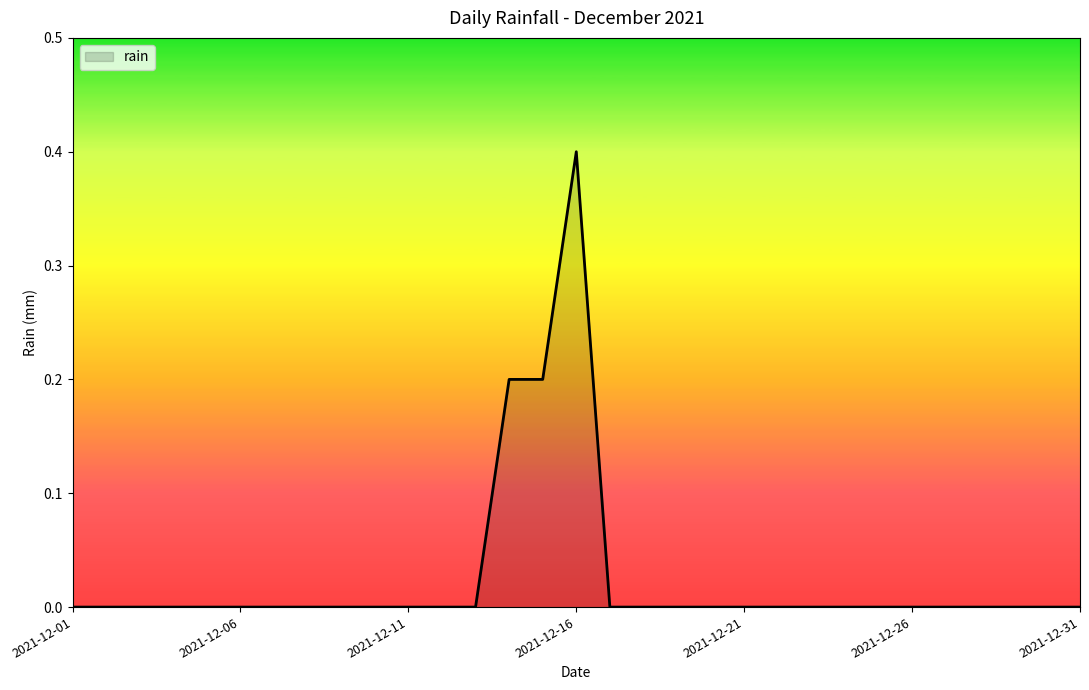

What is the difference between the maximum and minimum values?

0.4